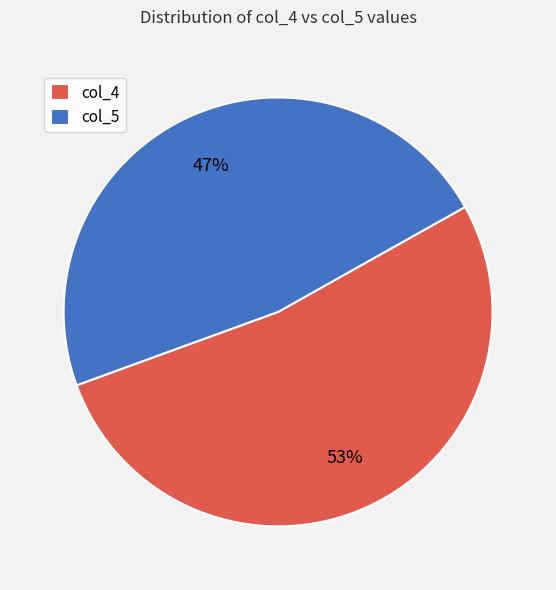

How many segments does this pie chart have?

2